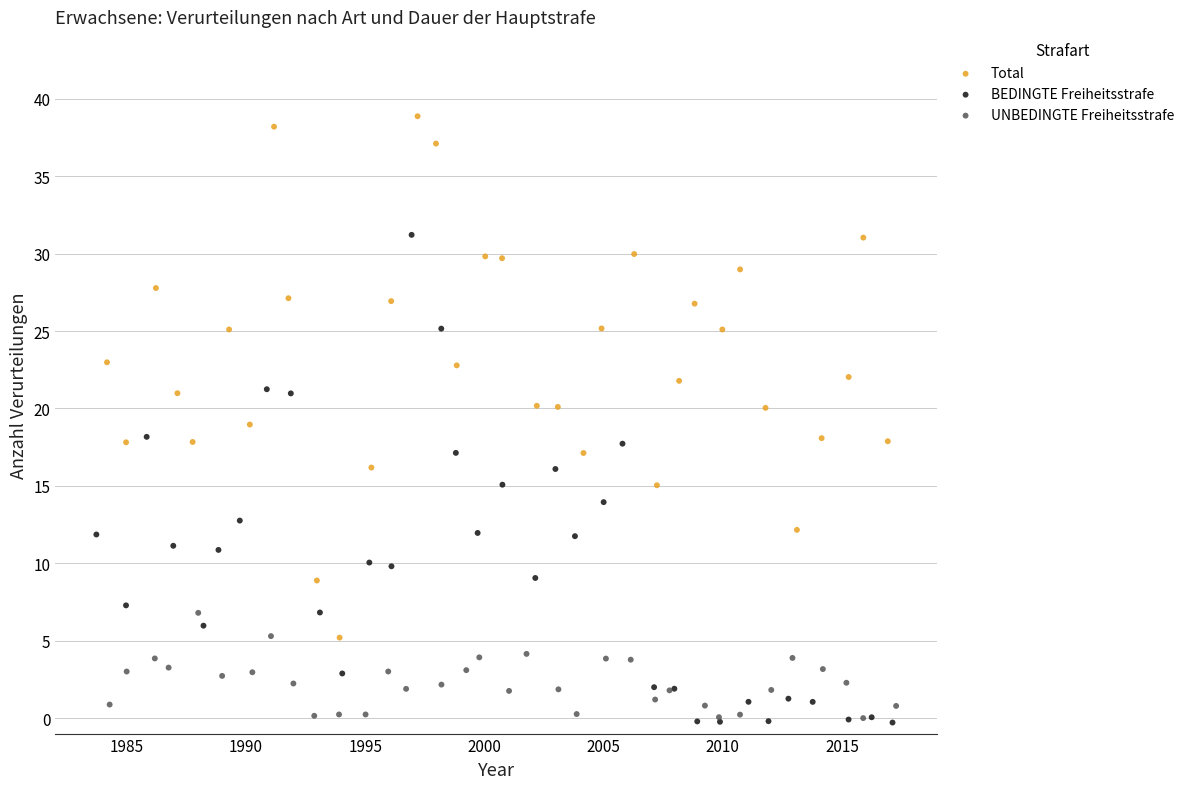

Which series has the widest spread of Y values?

Total